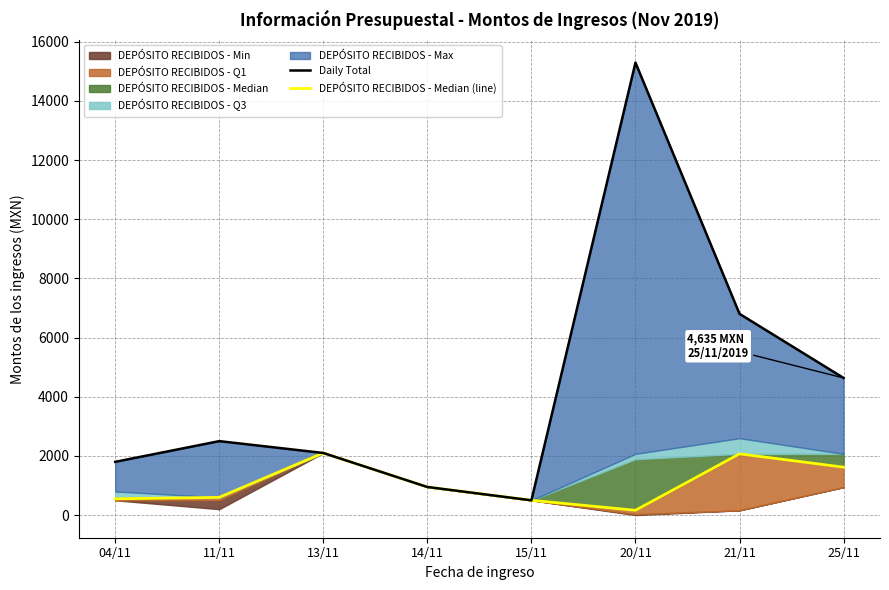

Which series changed the most between 13/11 and 21/11?

Daily Total